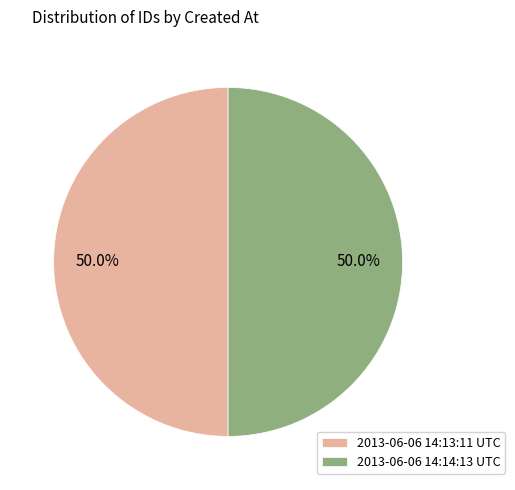

Is it true that 2013-06-06 14:13:11 UTC is 50% of the pie?

True